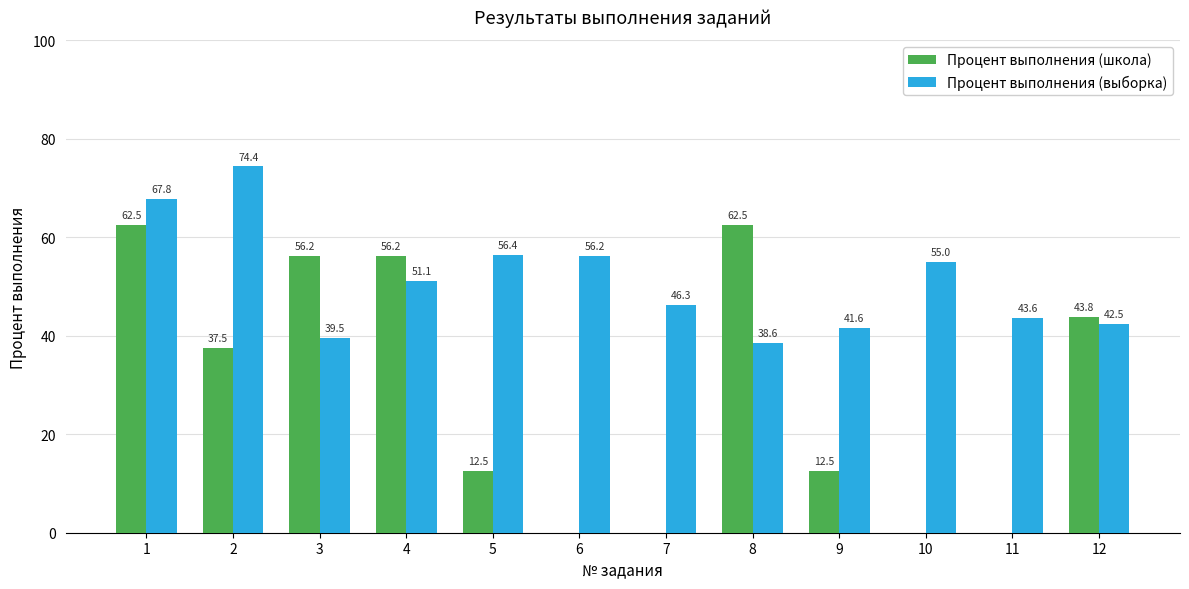

True or false: Процент выполнения (школа) has a value of 0.0 at 6.

True